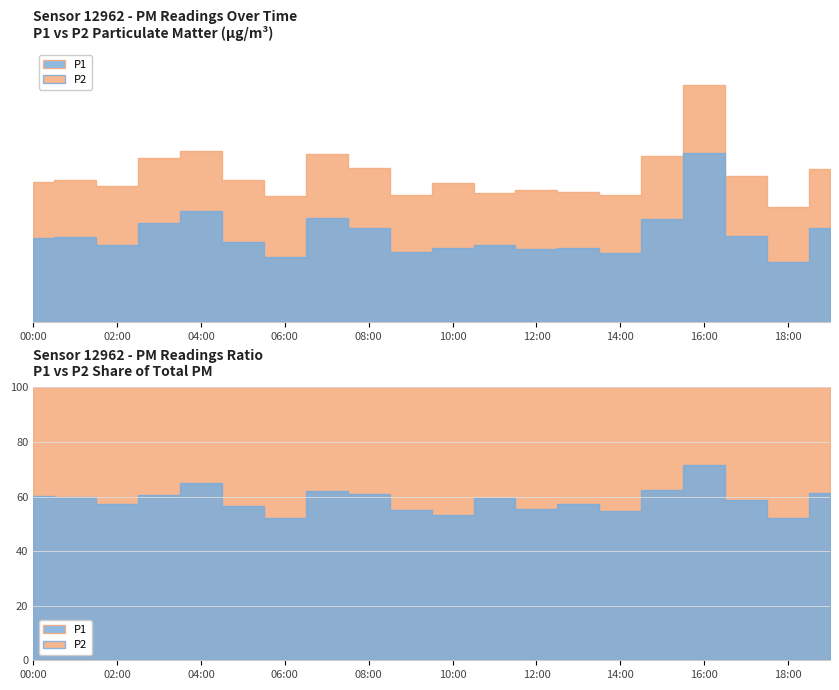

True or false: P2 and P1 cross at least once.

False